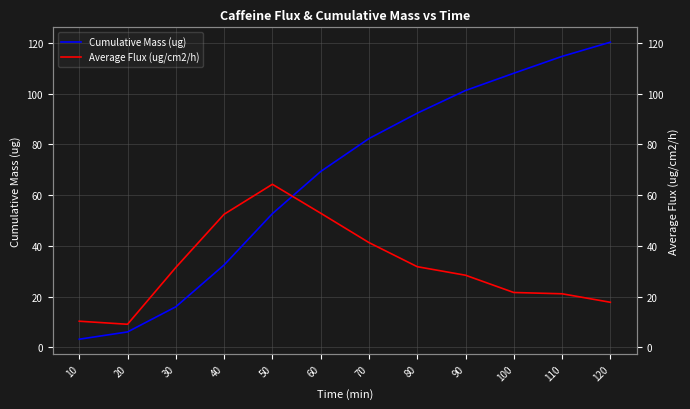

Reading right to left, transcribe all the data shown in this chart.

Cumulative Mass (ug): 120=120.3	110=114.7	100=108.1	90=101.3	80=92.3	70=82.3	60=69.3	50=52.7	40=32.5	30=16.0	20=6.1	10=3.2
Average Flux (ug/cm2/h): 120=17.8	110=21.2	100=21.7	90=28.5	80=31.8	70=41.3	60=52.9	50=64.3	40=52.5	30=31.5	20=9.1	10=10.3